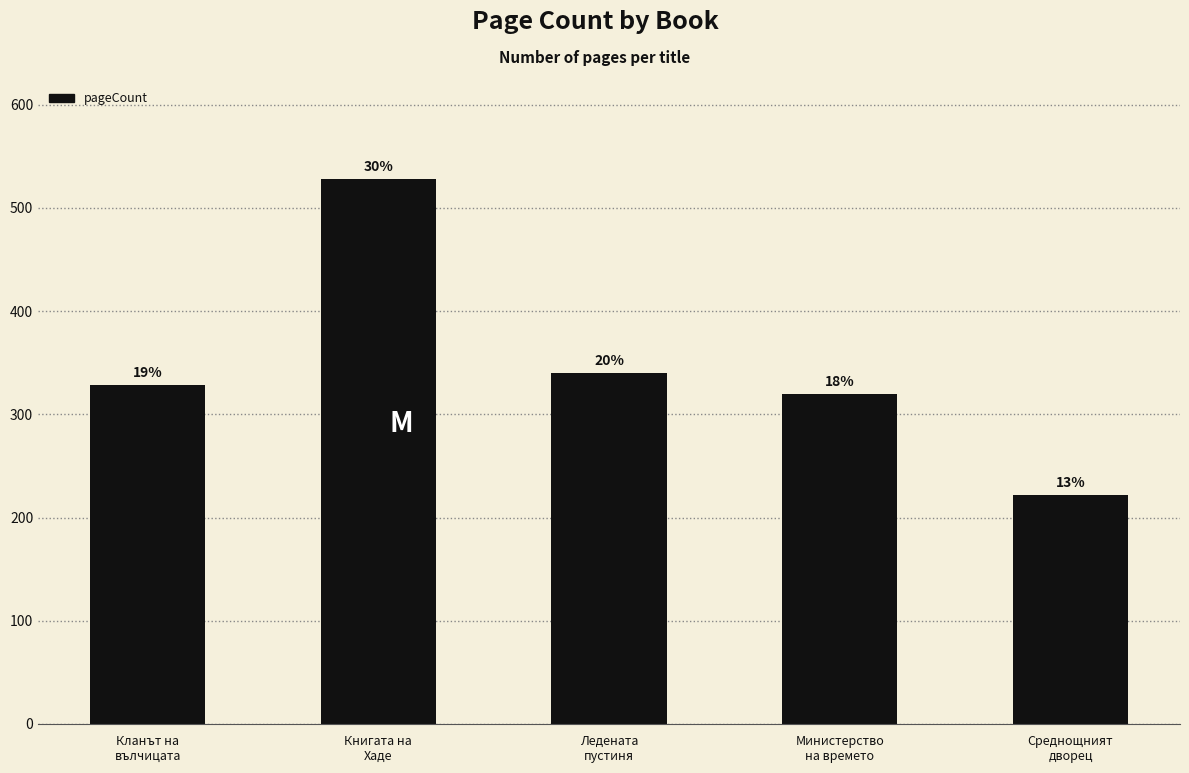

What is the difference between the maximum and minimum values?

306